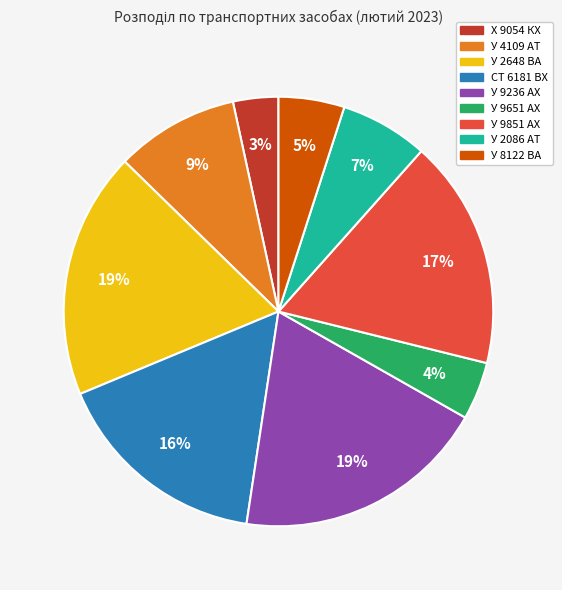

How many slices are in this pie chart?

9